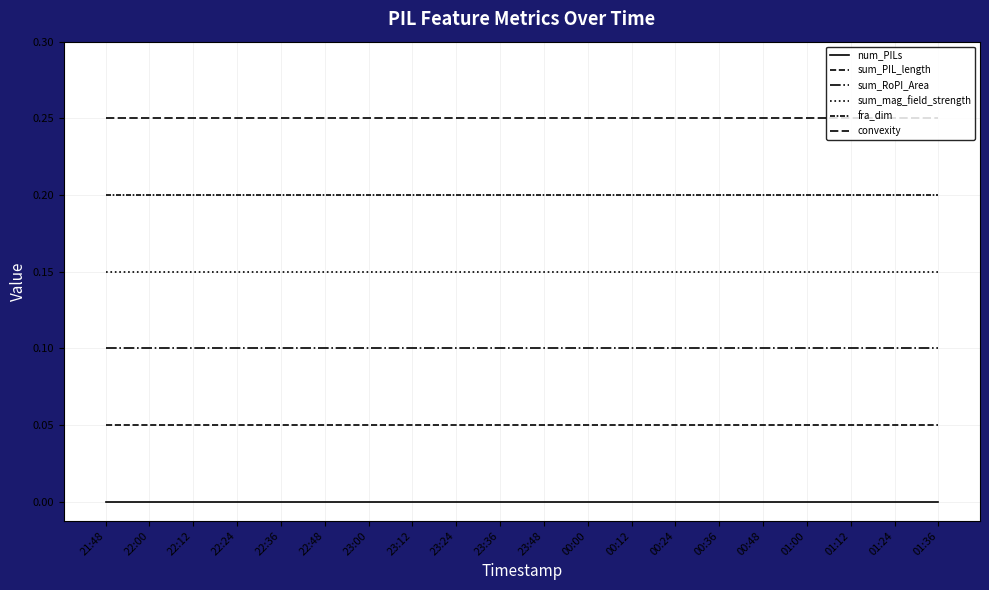

Which series changed the most between 00:12 and 01:36?

num_PILs